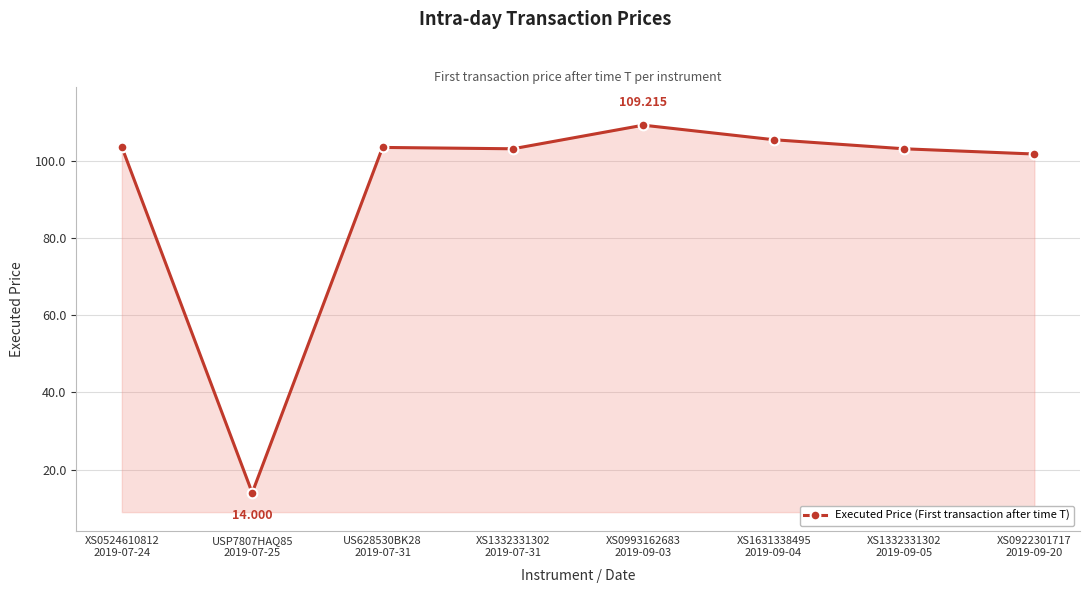

What is the difference between the maximum and second lowest values?

7.5